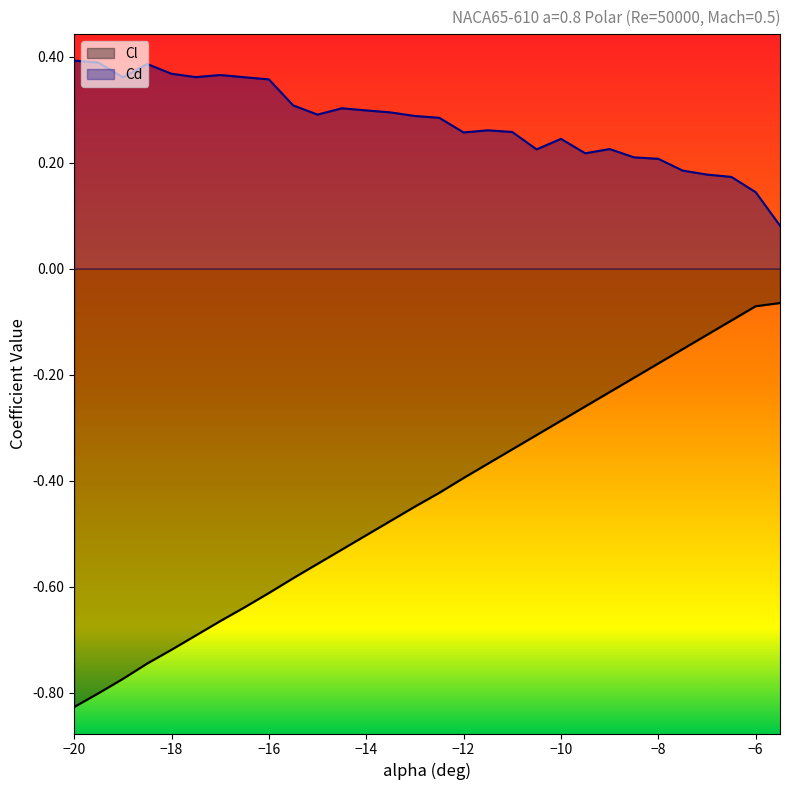

What is the smallest value displayed?

-0.8